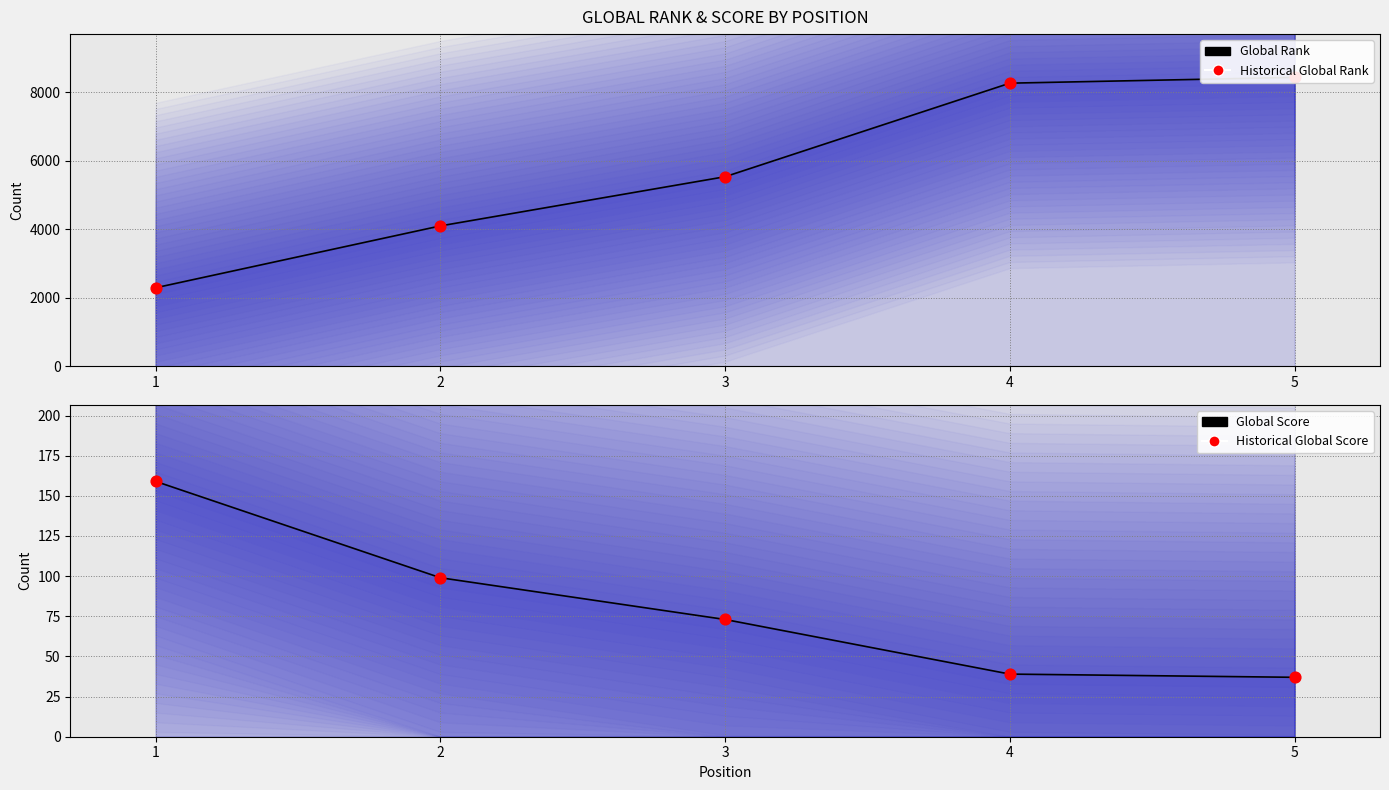

What are all the series names shown in the legend?

Global Rank (line), Historical Global Rank, Global Score (line), Historical Global Score